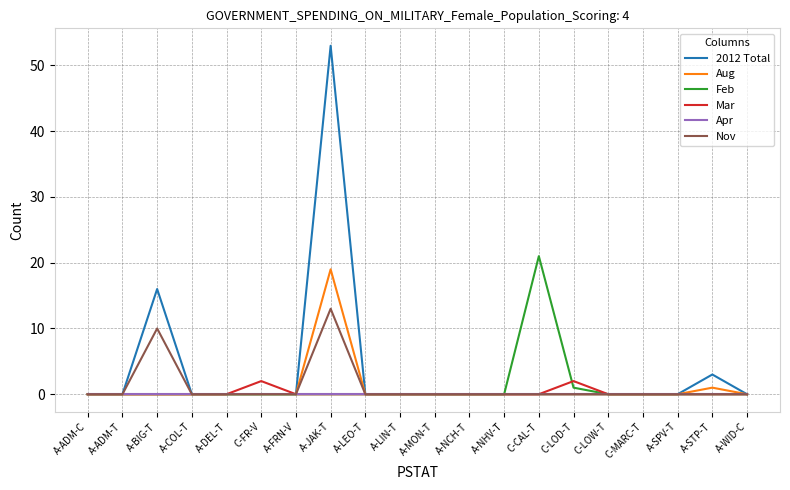

What are all the series names shown in the legend?

2012 Total, Aug, Feb, Mar, Apr, Nov